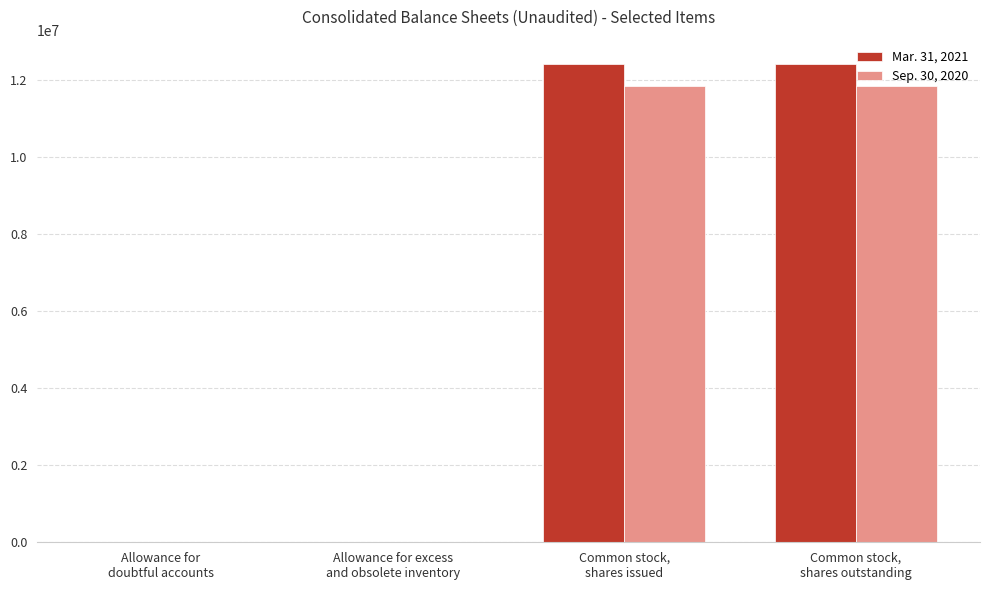

The value of Sep. 30, 2020 at Allowance for excess
and obsolete inventory is 947. True or false?

False